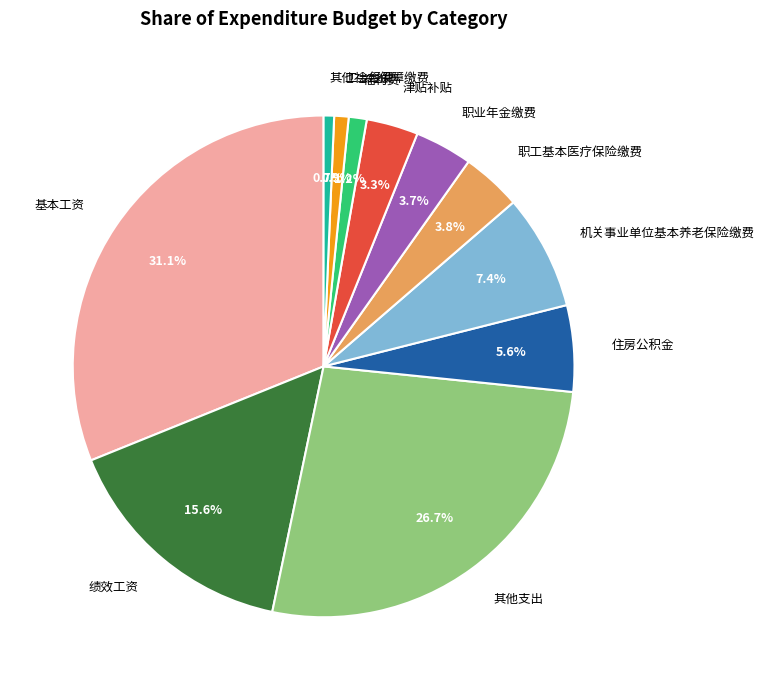

Does any single category account for the majority?

No